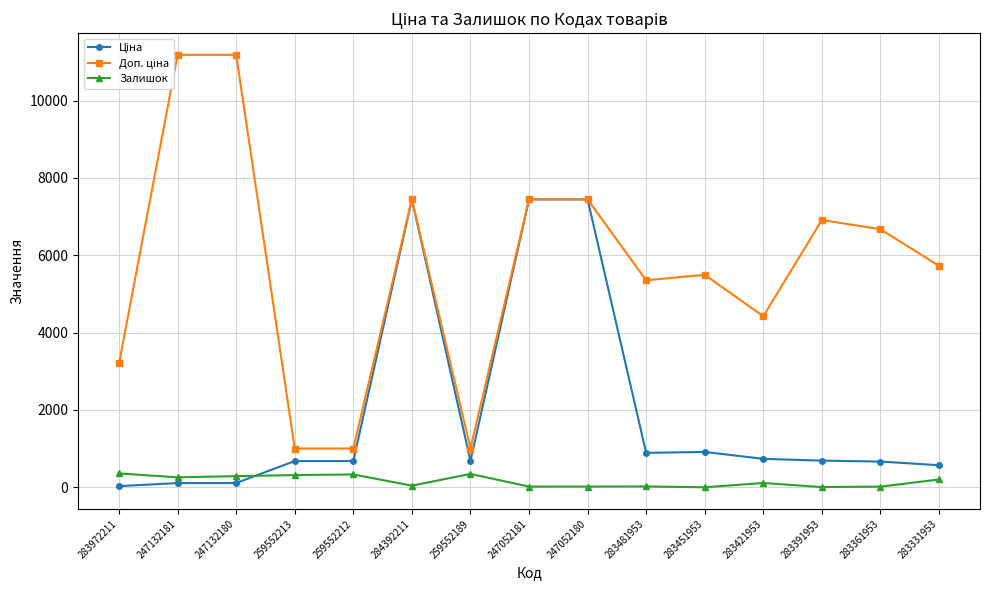

At 259552212, list the series in order from largest to smallest.

Доп. ціна, Ціна, Залишок